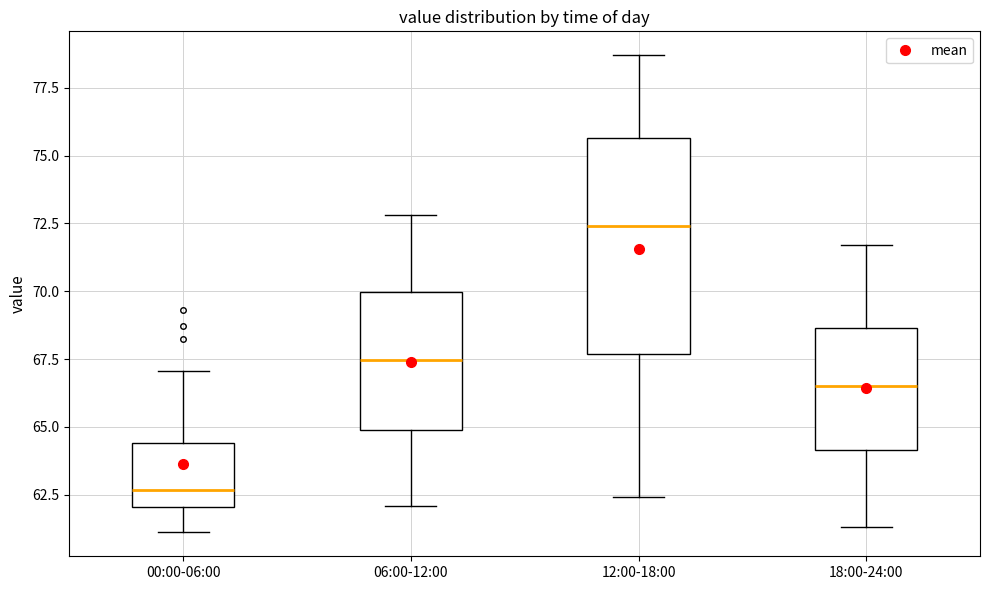

Which box's median line is the highest?

12:00-18:00